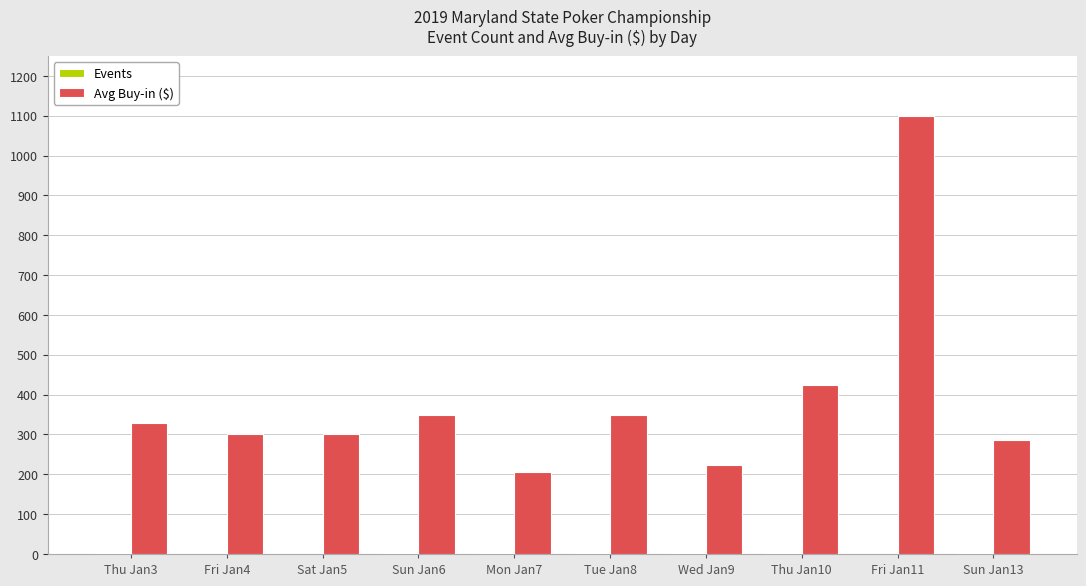

The value of Avg Buy-in ($) at Tue Jan8 is 93. True or false?

False